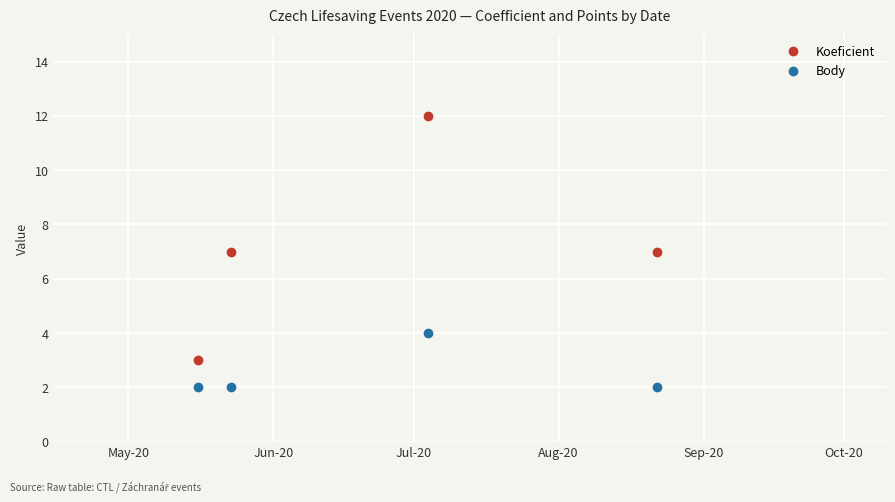

How many Koeficient values are between 7 and 12?

3